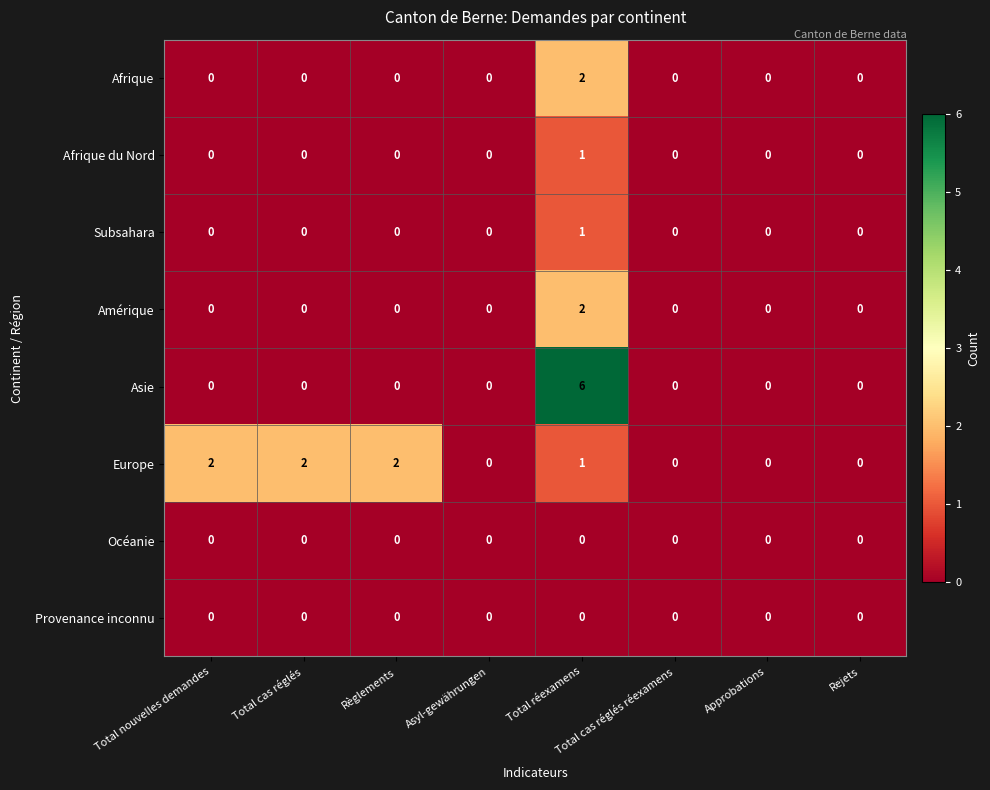

Is it true that Amérique equals -1 at Asyl-gewährungen?

False